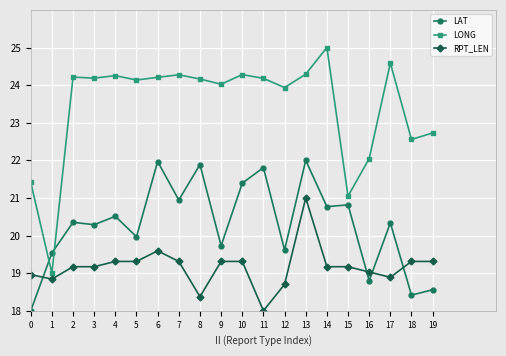

Which series has the widest spread of values?

LONG